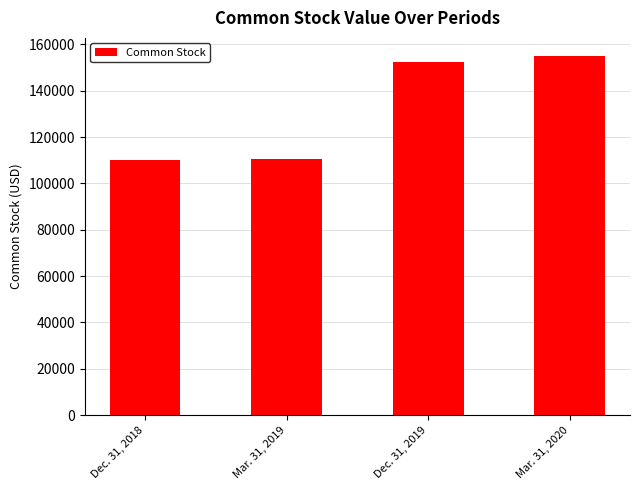

Is it true that the value at Dec. 31, 2018 is 29551?

False